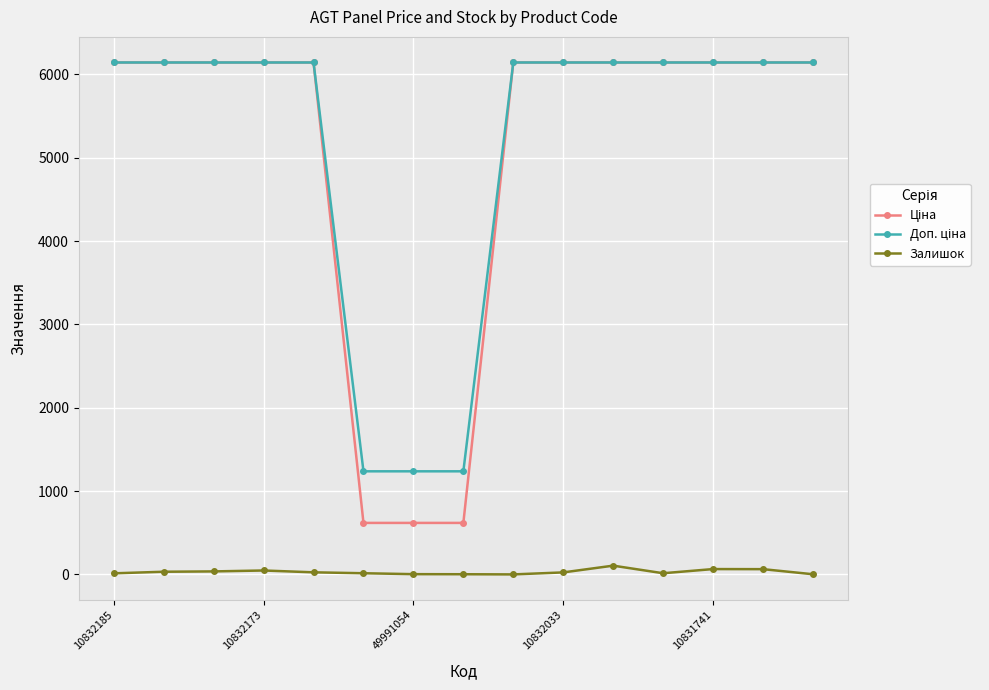

True or false: Залишок has more than 0 points higher than both neighbors.

True